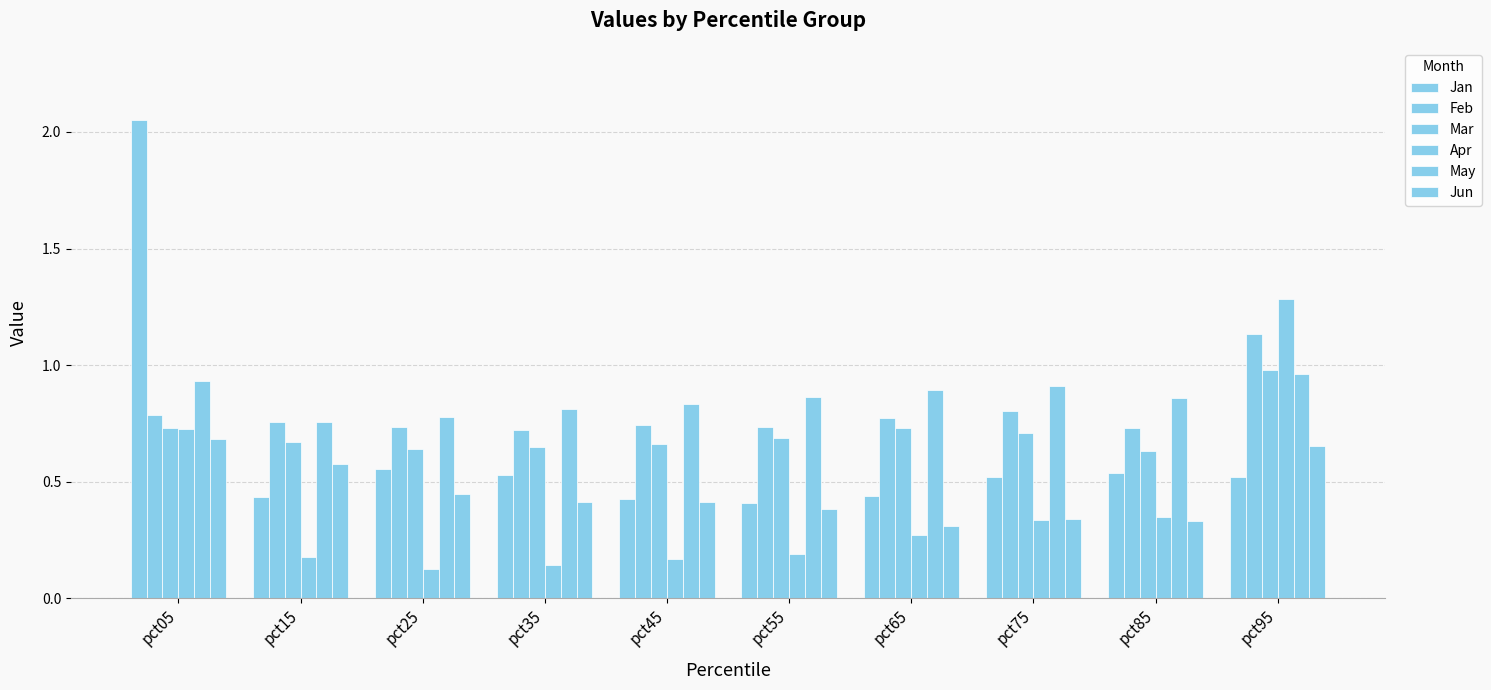

At how many categories does at least one series exceed 0?

10